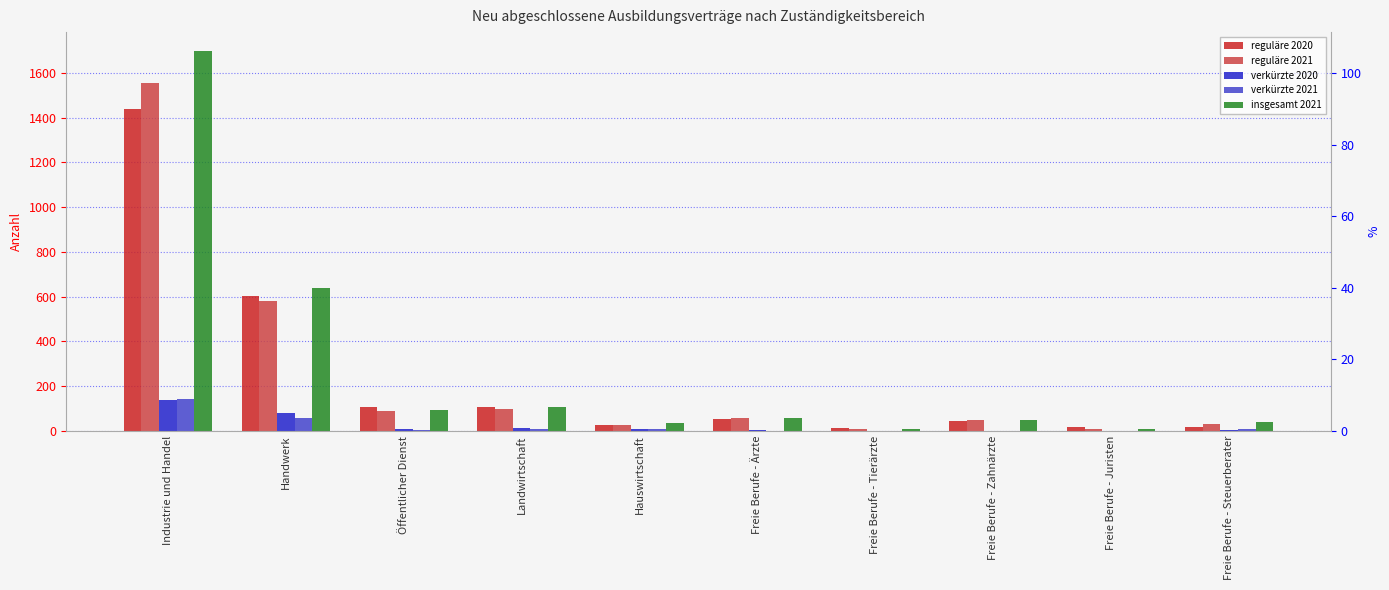

What are all the series names shown in the legend?

reguläre 2020, reguläre 2021, verkürzte 2020, verkürzte 2021, insgesamt 2021